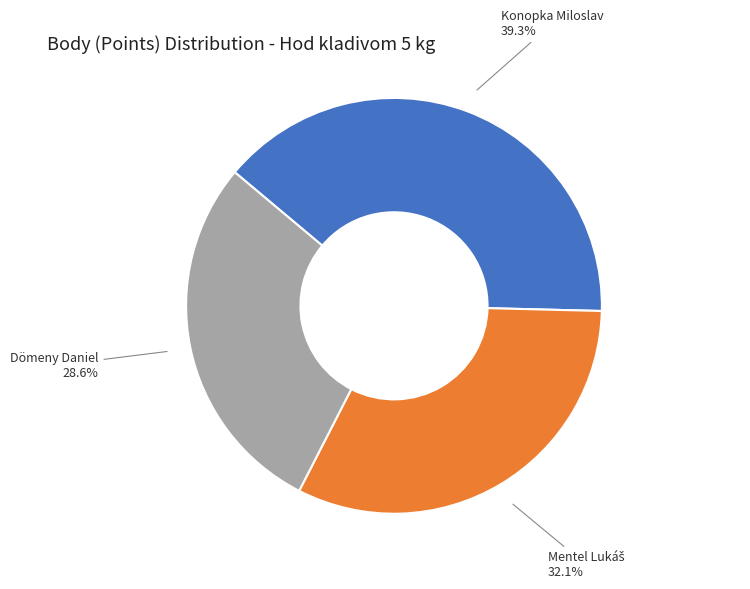

Is there a majority slice in this chart?

No